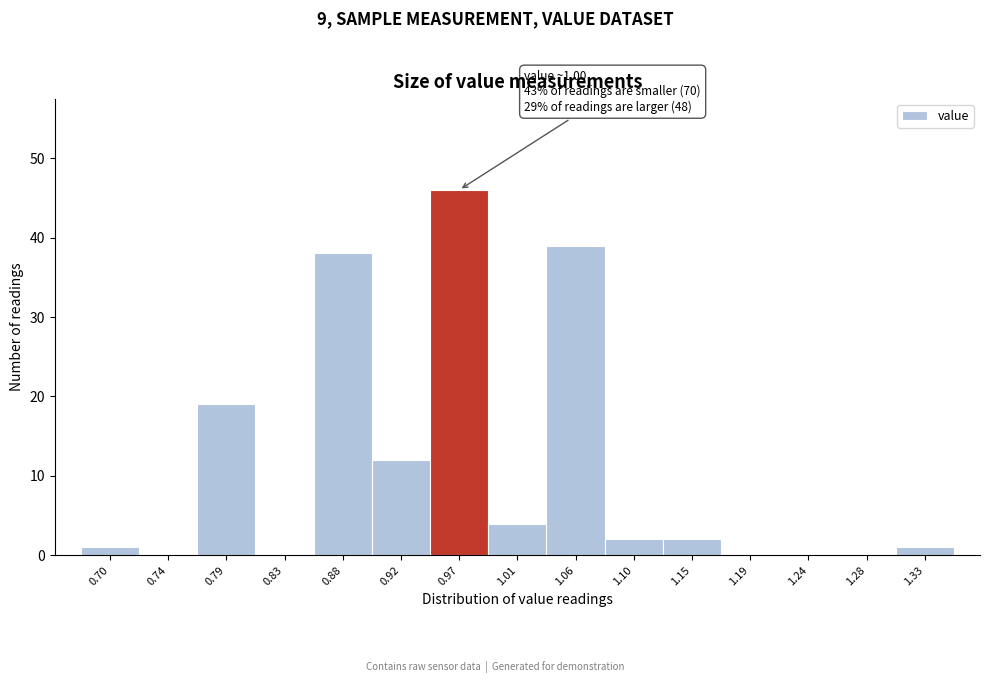

Reading left to right, extract all data points from this chart.

0.70=1	0.74=0	0.79=19	0.83=0	0.88=38	0.92=12	0.97=46	1.01=4	1.06=39	1.10=2	1.15=2	1.19=0	1.24=0	1.28=0	1.33=1